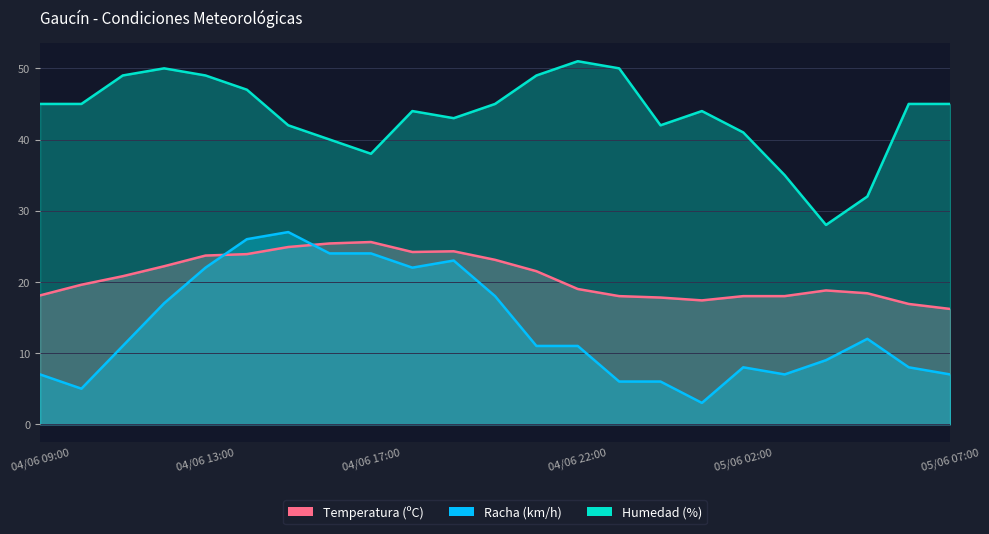

In Temperatura (ºC), how many points are higher than both neighbors (excluding endpoints)?

3